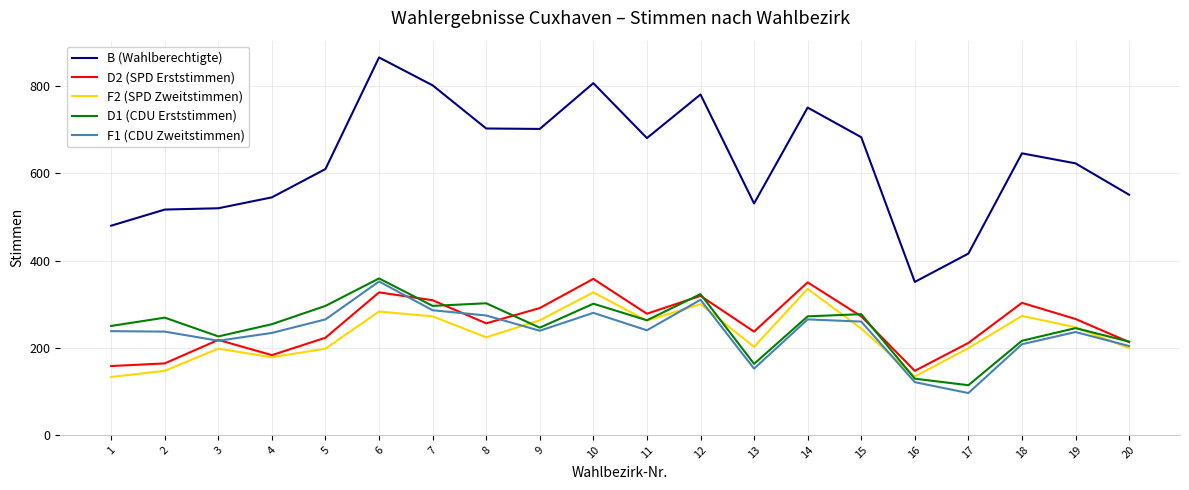

Which category has the highest value in the D1 (CDU Erststimmen) series?

6